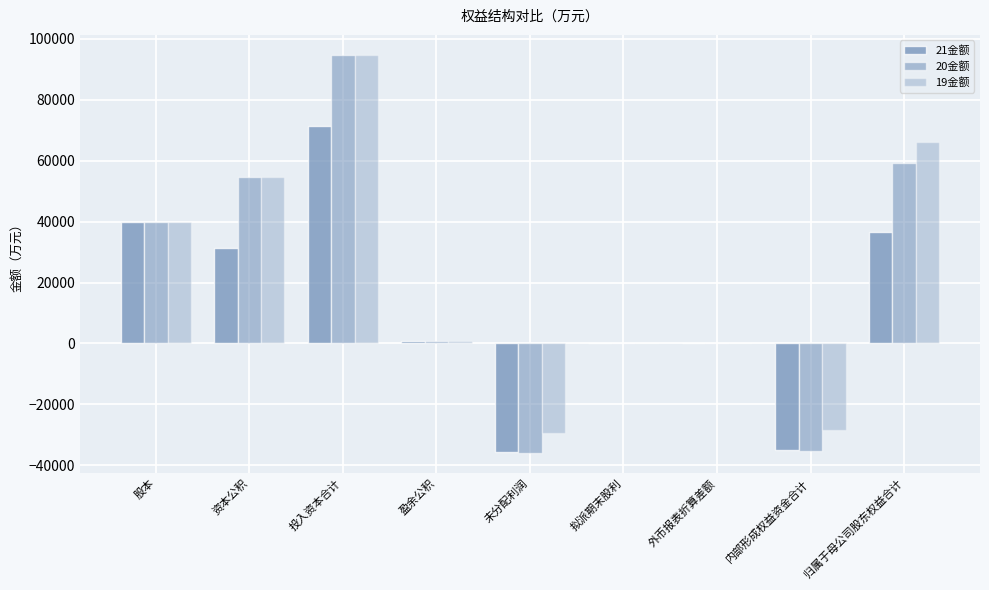

How many data points does each series have?

9